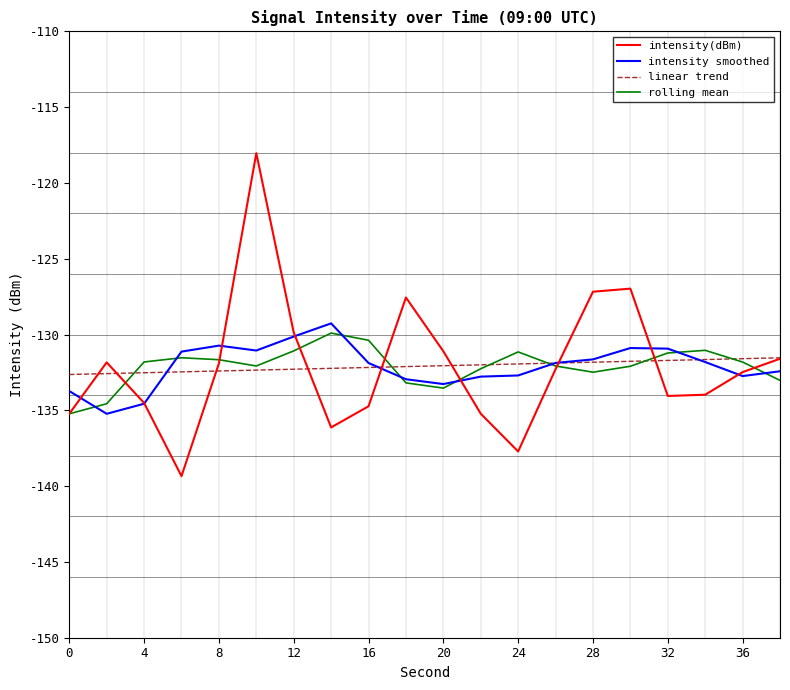

How many lines are shown in the chart?

4